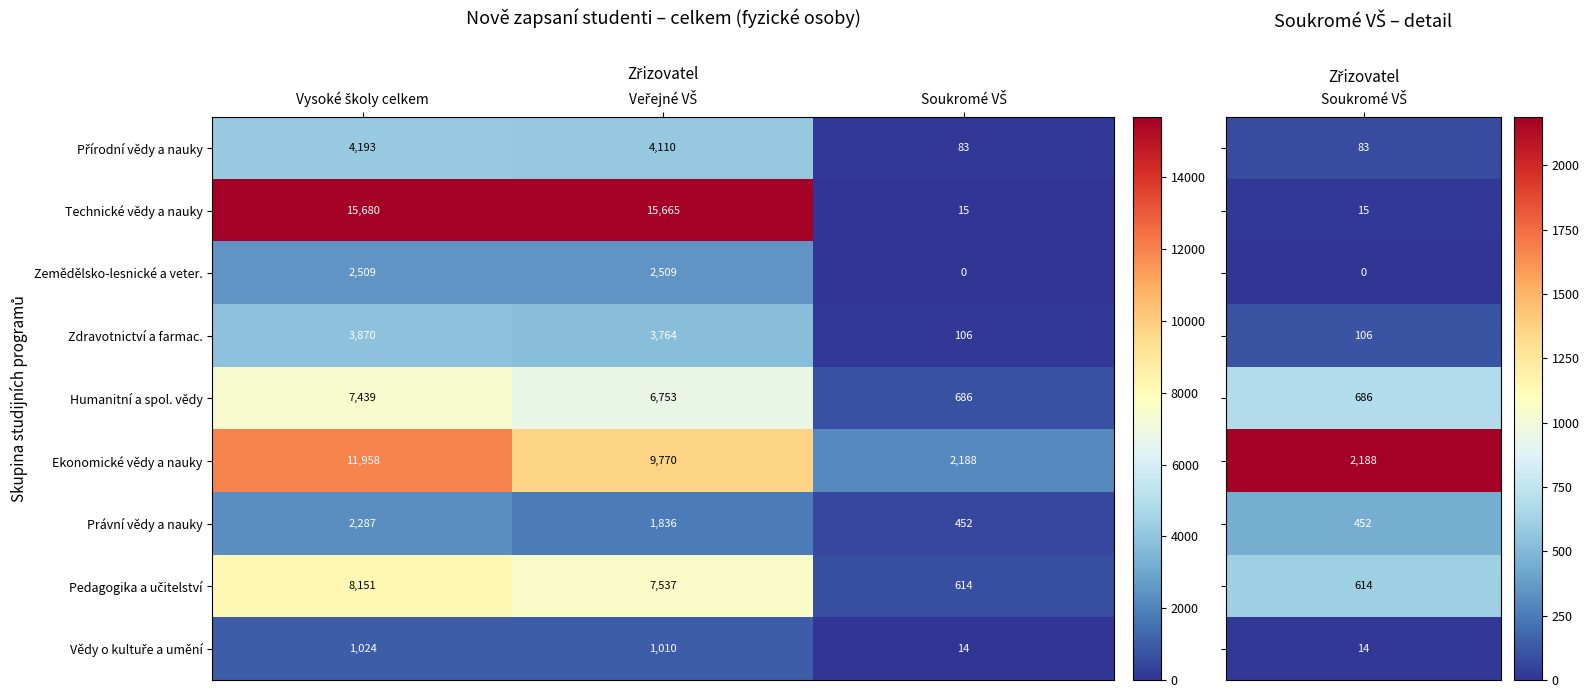

Which series has the widest spread of values?

Technické vědy a nauky